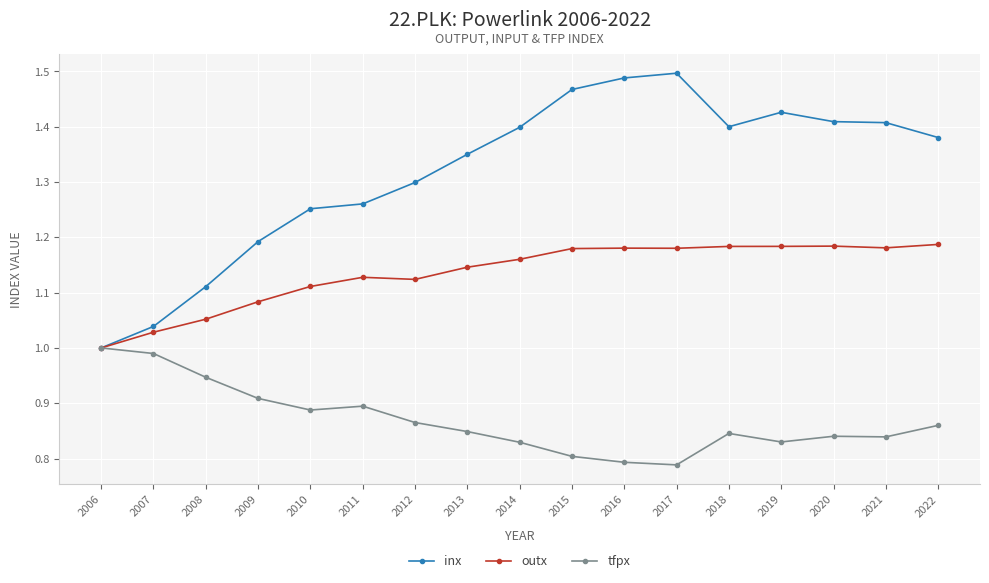

True or false: inx has a value of 1.3 at 2011.

True